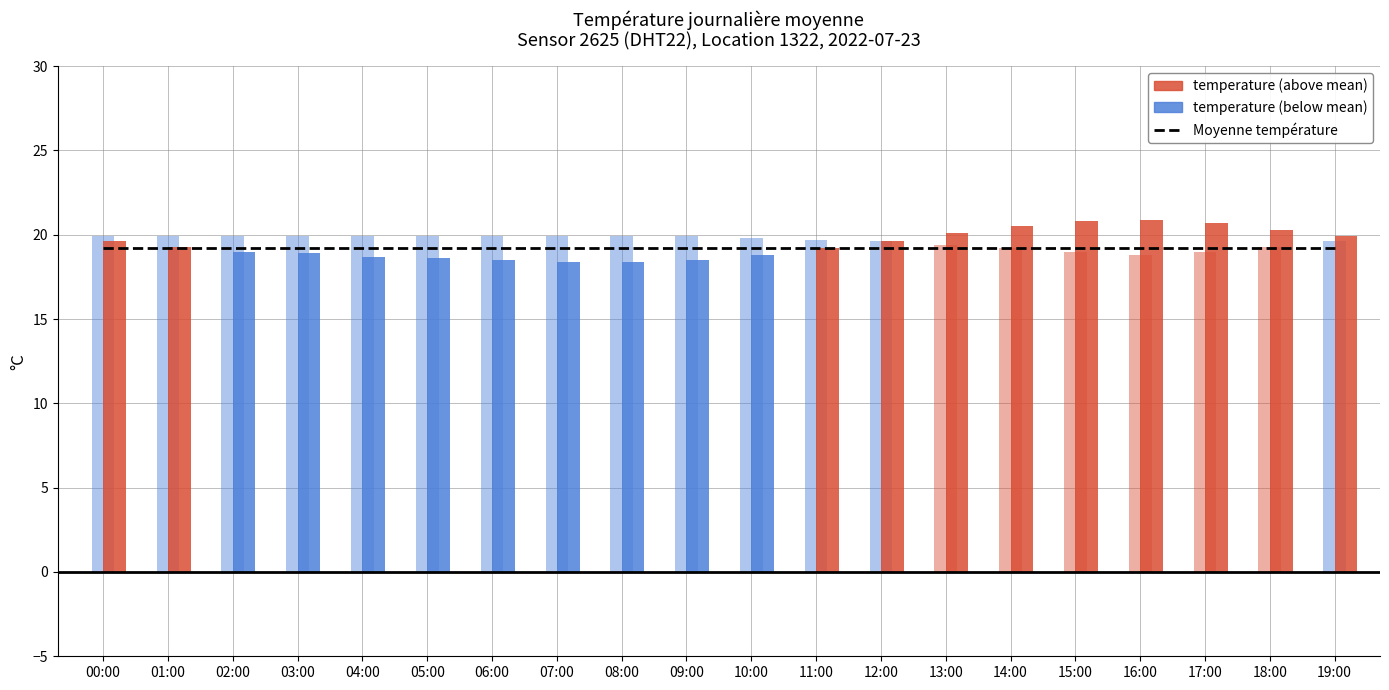

Reading right to left, list all the values displayed in this chart.

Moyenne (temp): 19.2	19.2	19.2	19.2	19.2	19.2	19.2	19.2	19.2	19.2	19.2	19.2	19.2	19.2	19.2	19.2	19.2	19.2	19.2	19.2
humidity: 19.6	19.3	19.0	18.8	19.0	19.2	19.4	19.6	19.7	19.8	19.9	19.9	19.9	19.9	19.9	19.9	19.9	19.9	19.9	19.9
temperature: 19.9	20.3	20.7	20.9	20.8	20.5	20.1	19.6	19.2	18.8	18.5	18.4	18.4	18.5	18.6	18.7	18.9	19.0	19.3	19.6